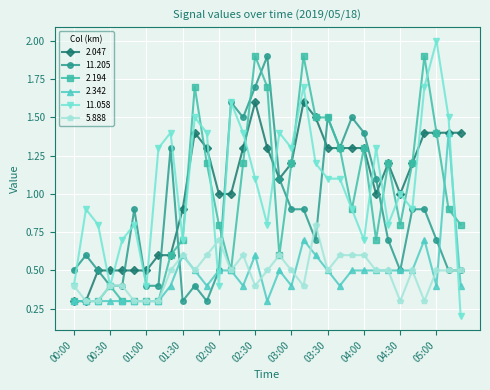

Count the number of categories in the chart.

33